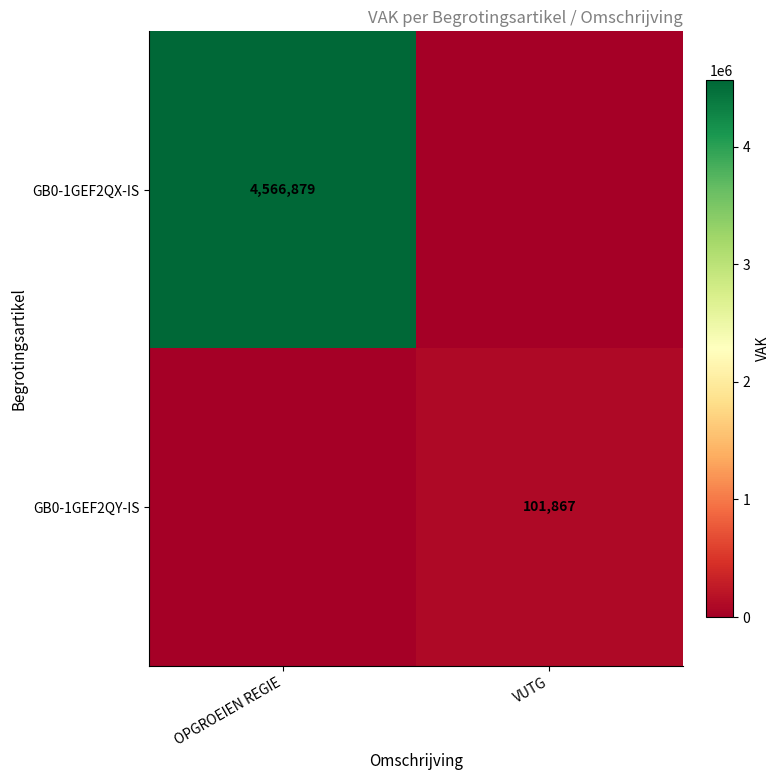

Is it true that GB0-1GEF2QX-IS equals 4566879 at OPGROEIEN REGIE?

True